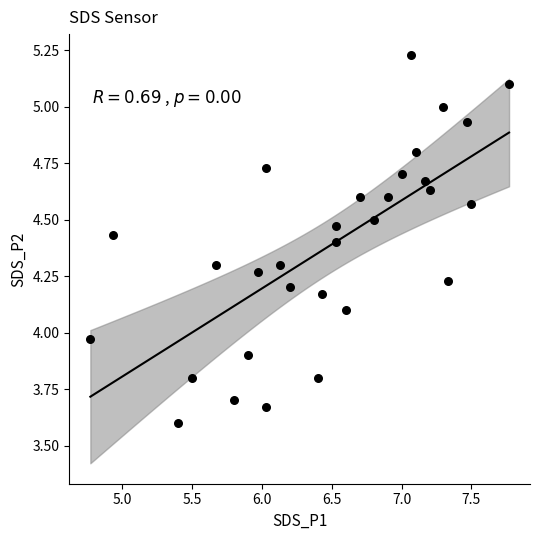

What is the range of X values (max minus min)?

3.0